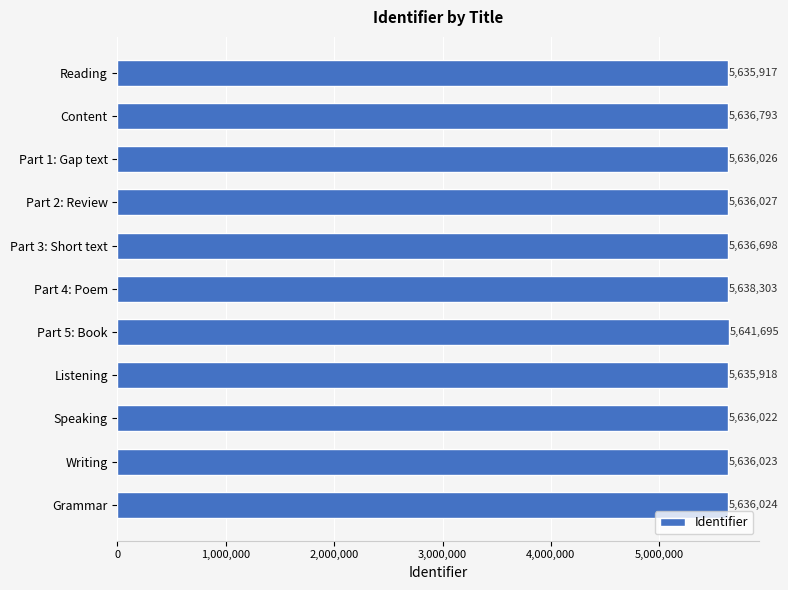

Which category has the highest value across all series?

Part 5: Book